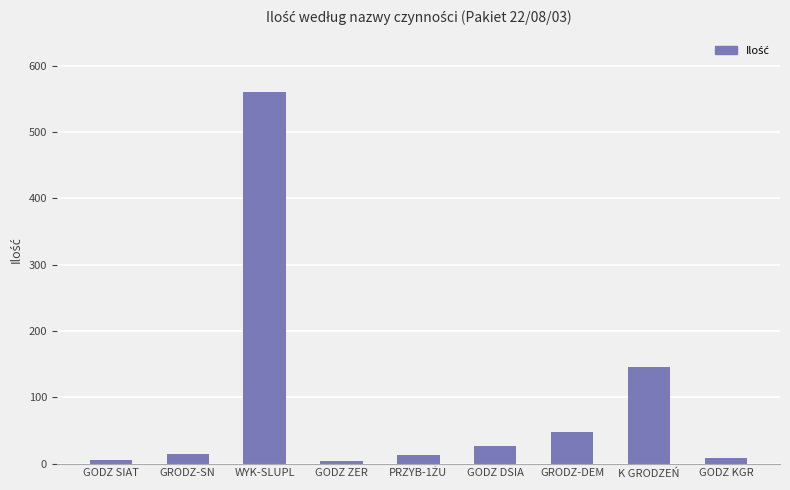

Are the bars horizontal?

No